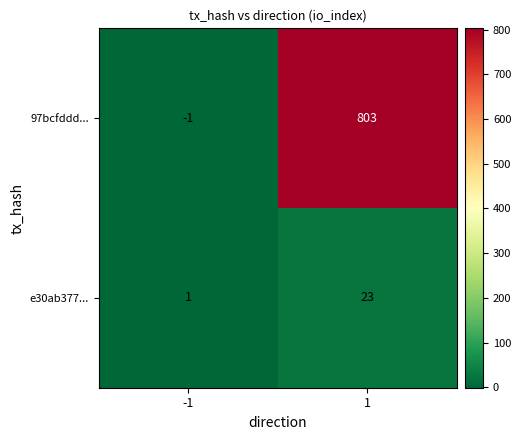

Which label corresponds to the largest value in the chart?

1